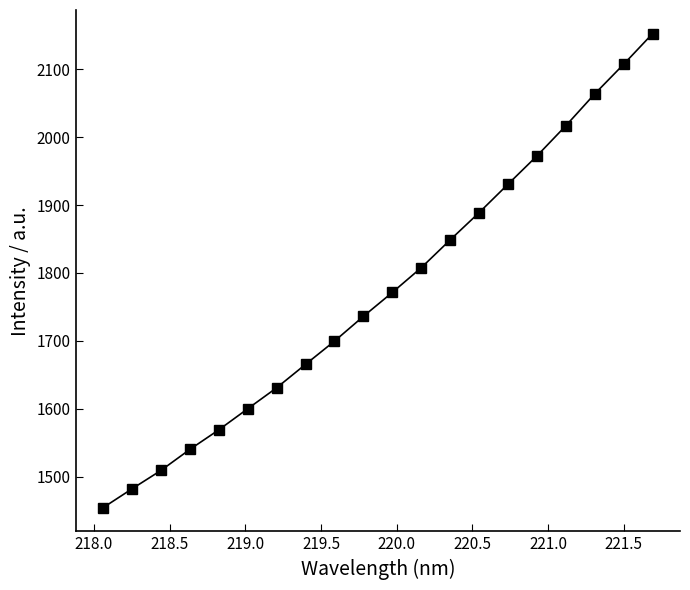

How many categories are shown in the chart?

20